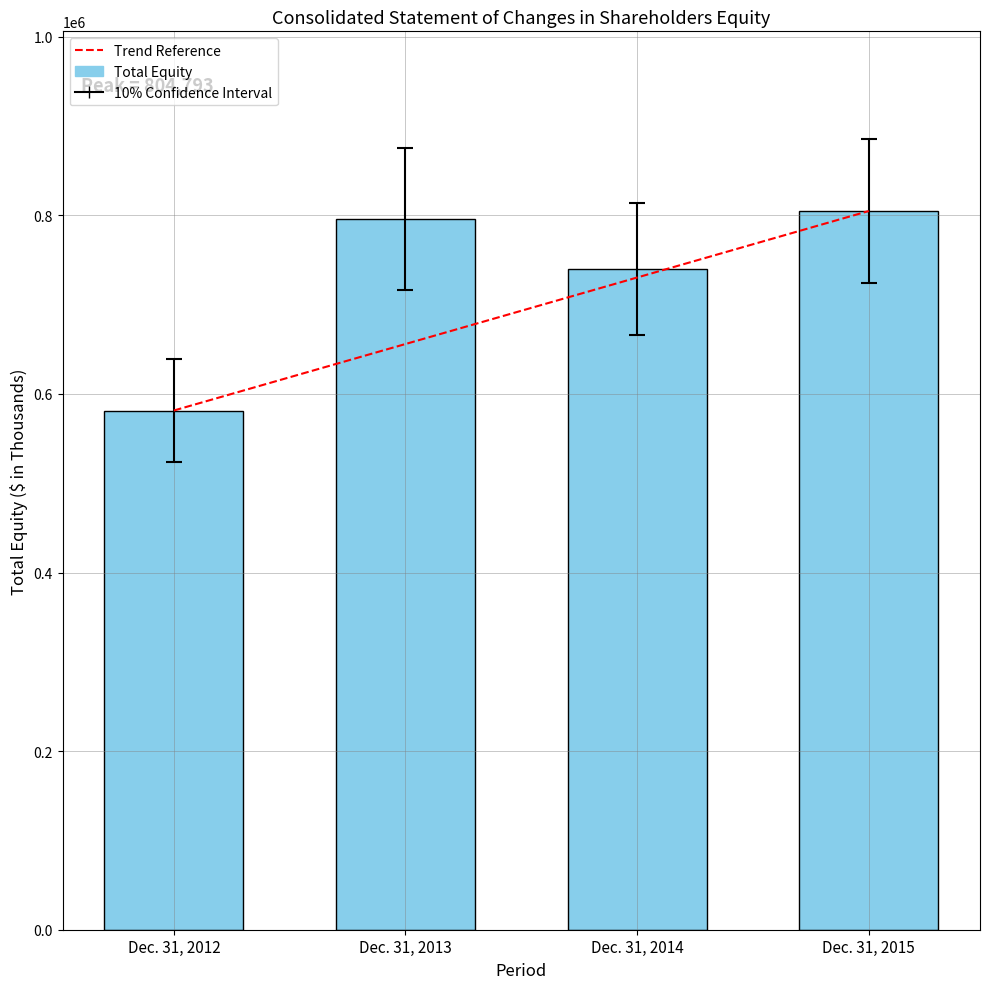

How many data points in Trend Reference are above 730330?

2